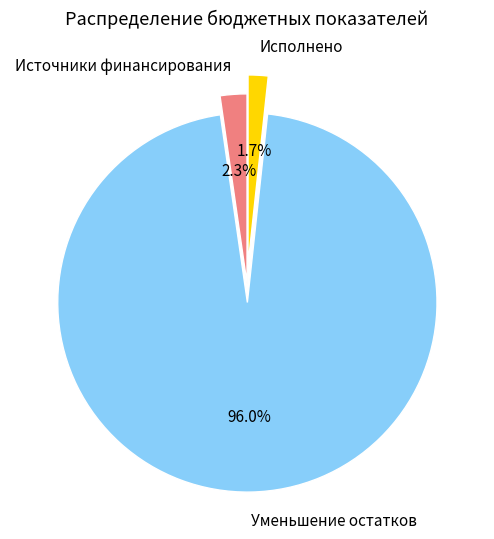

What percentage is NOT represented by Уменьшение остатков?

4.0%